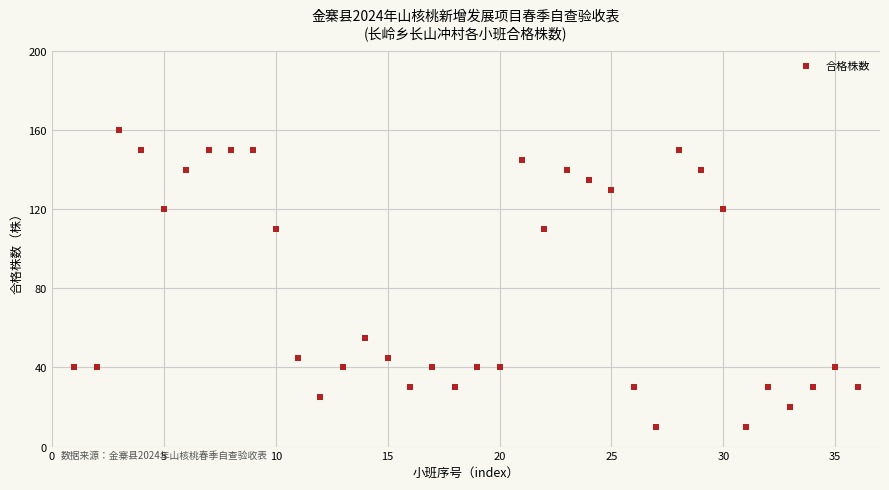

What is the range of X values (max minus min)?

35